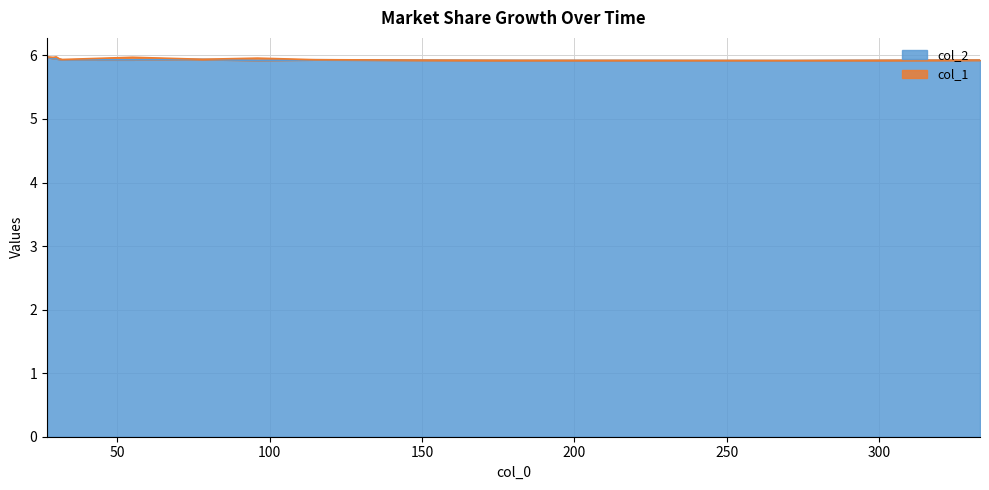

What is the sum of all values?

83.1